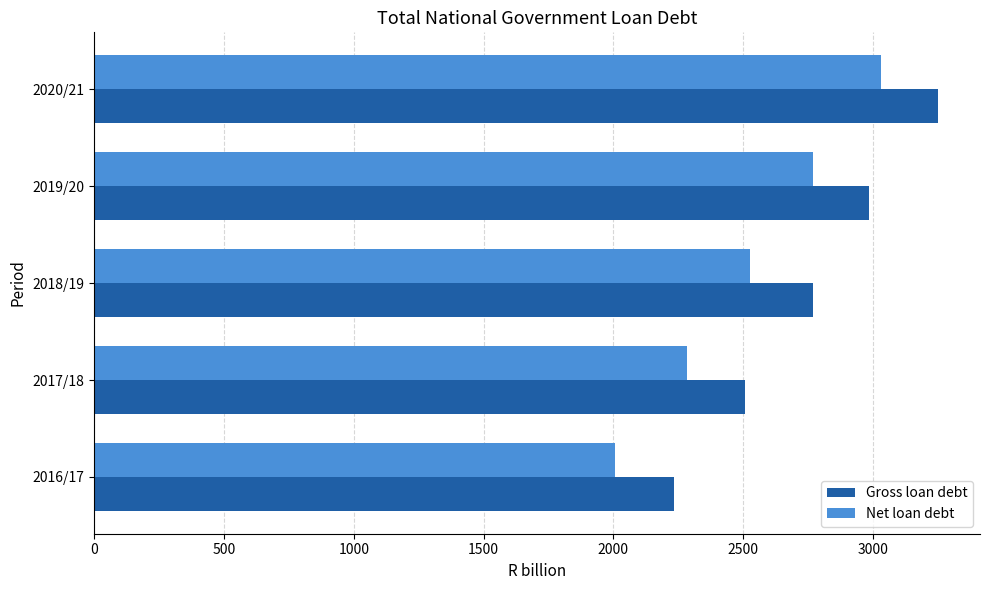

How many data points in Gross loan debt are less than 2771?

2